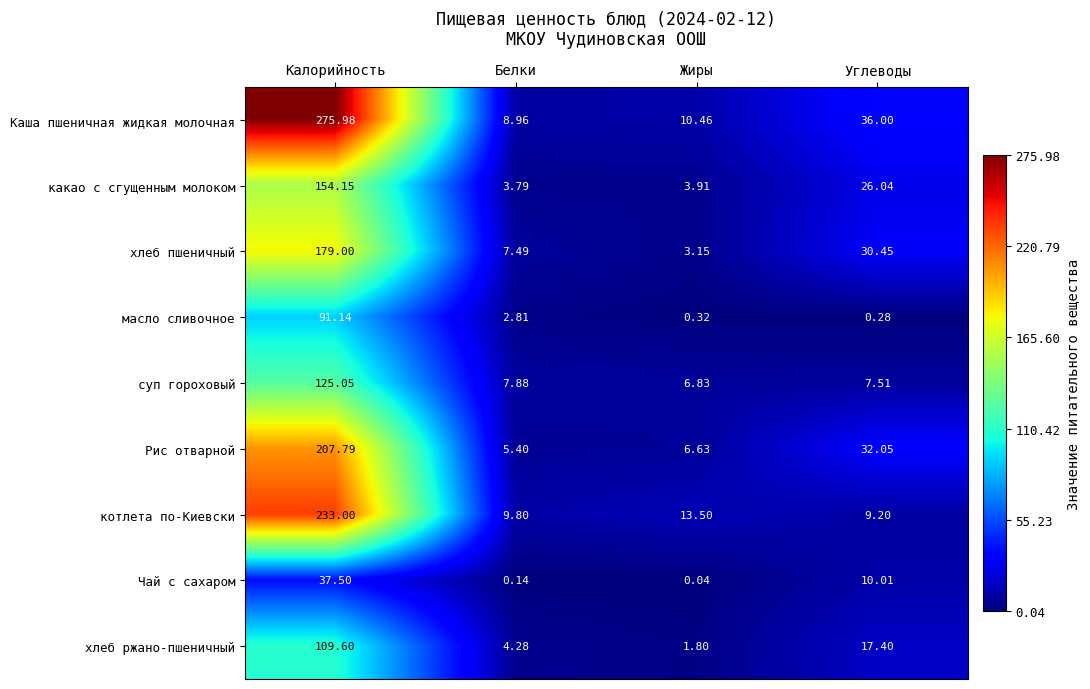

Where is Каша пшеничная жидкая молочная nearest to the value 142?

Углеводы